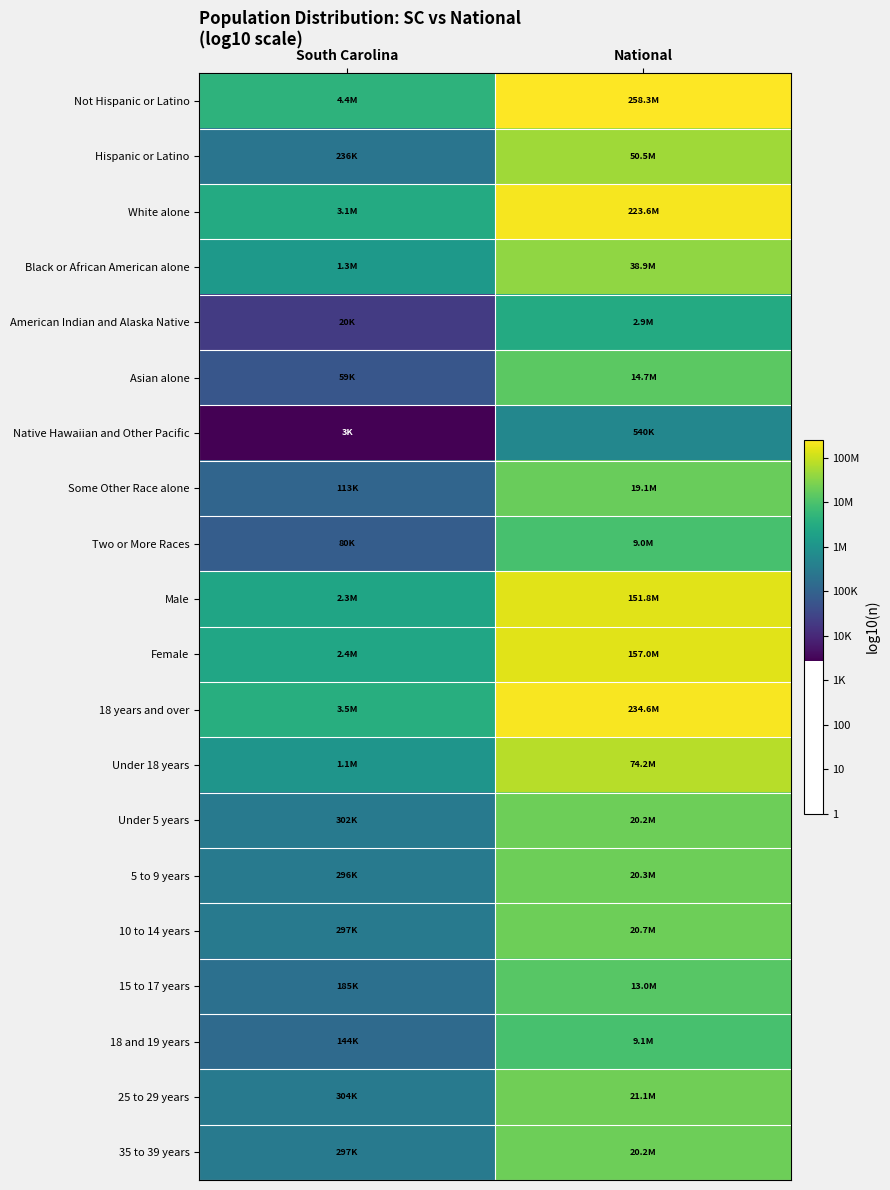

At which category does the chart reach its peak across all series?

National